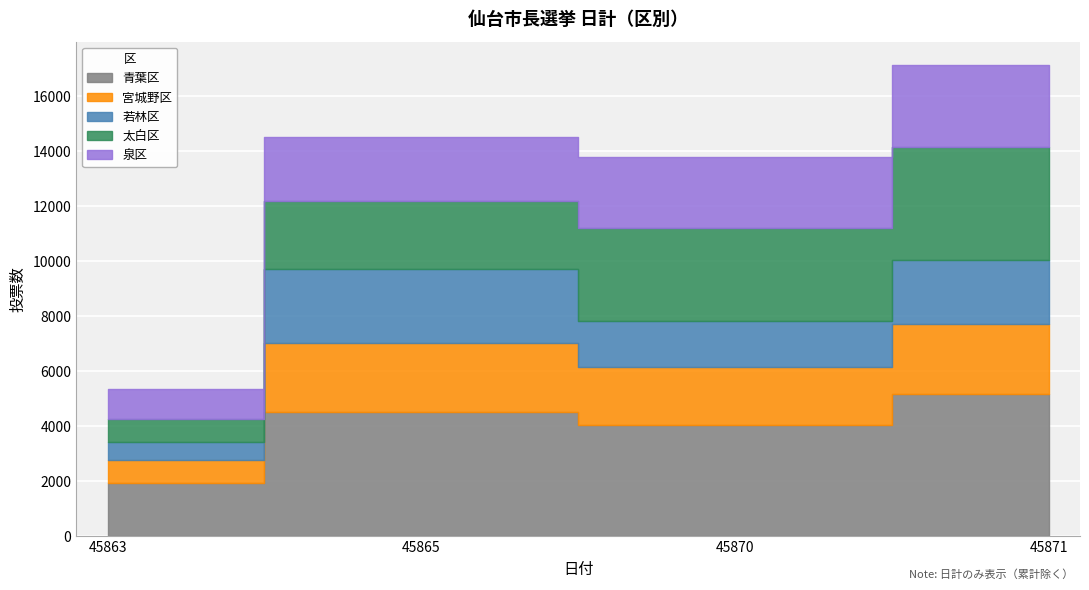

What is the total value across all series at 45871?

17126